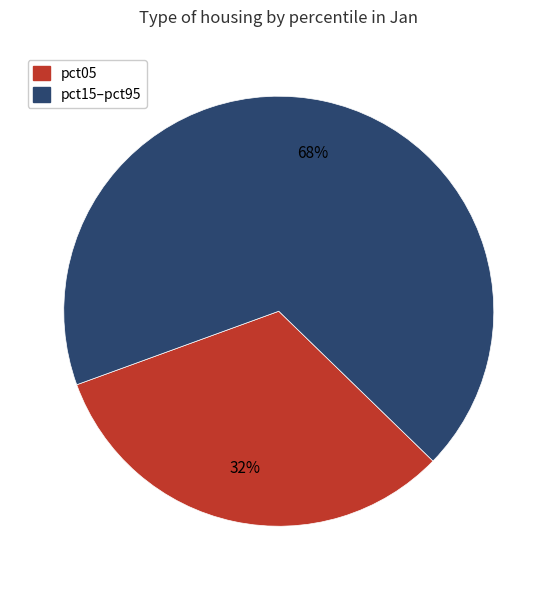

How many slices are in this pie chart?

2